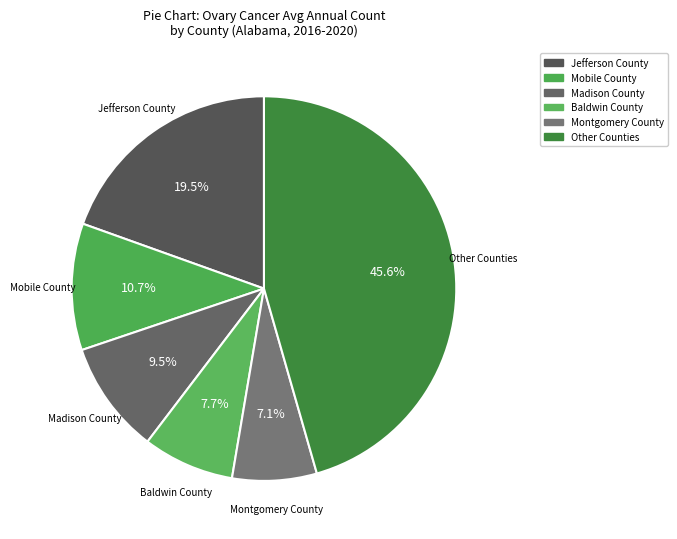

What percentage is NOT represented by Other Counties?

54.4%